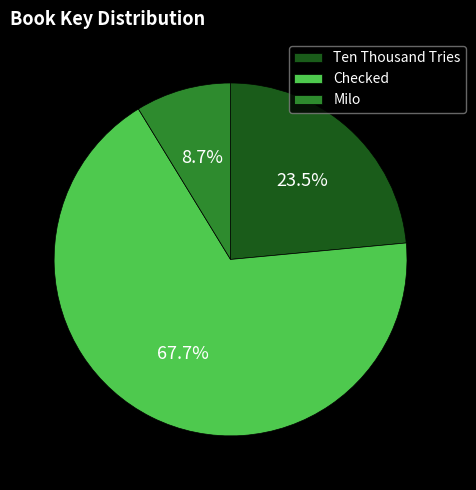

Rank the categories by value from lowest to highest.

Milo, Ten Thousand Tries, Checked